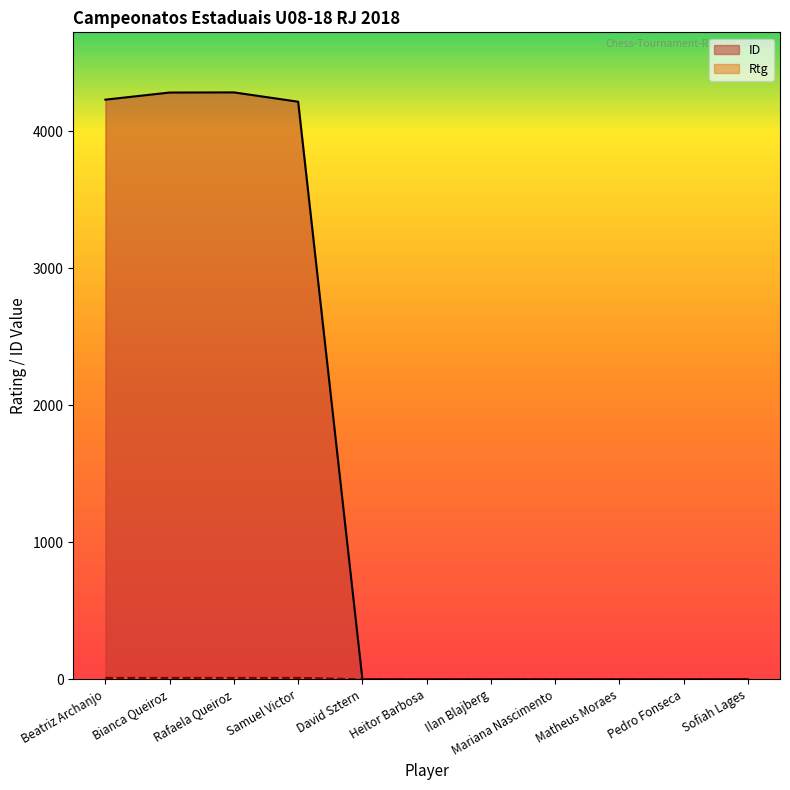

How many values in Rtg are above zero?

4